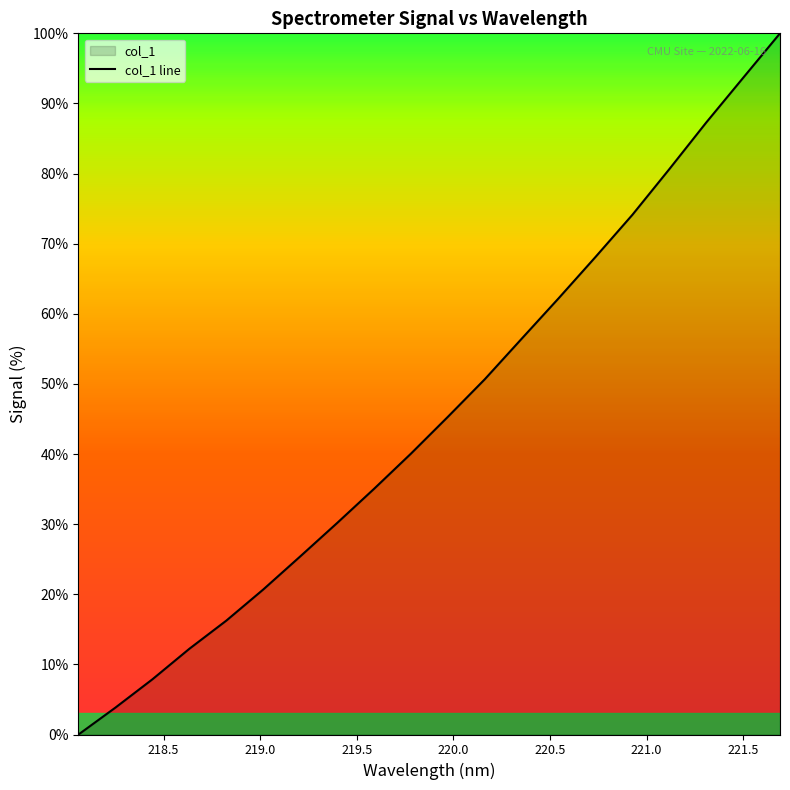

What is the greatest value displayed?

100.0